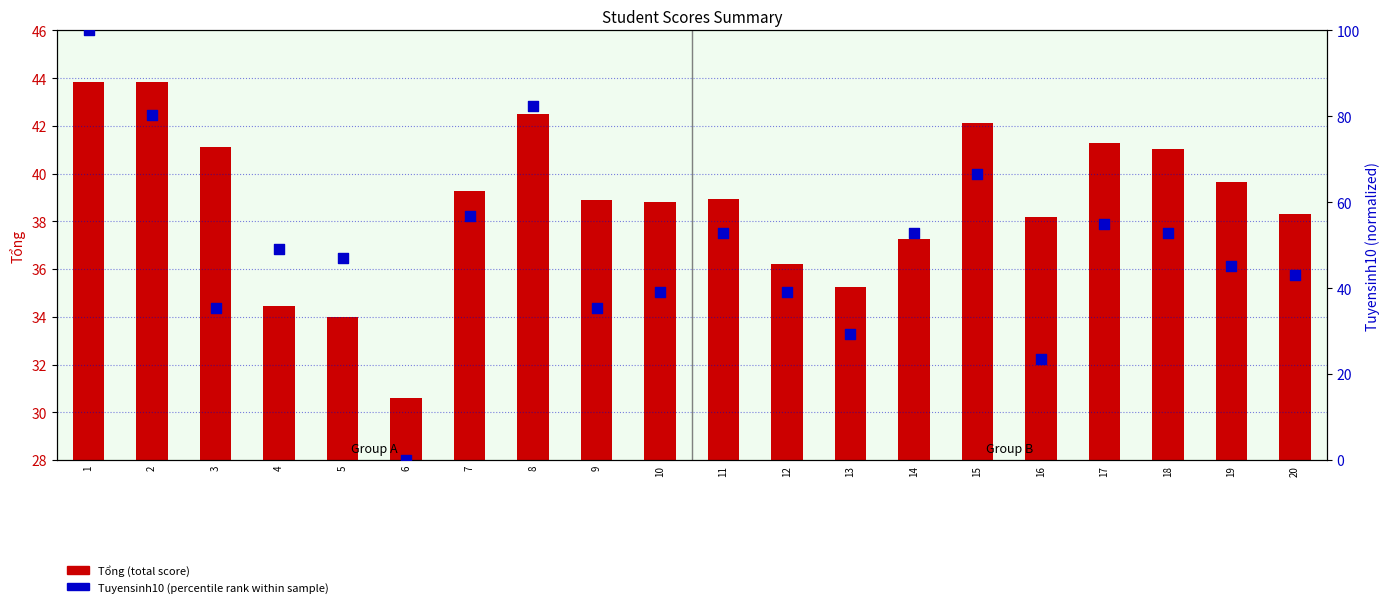

Which series has the widest spread of Y values?

Tuyensinh10 (percentile rank within sample)